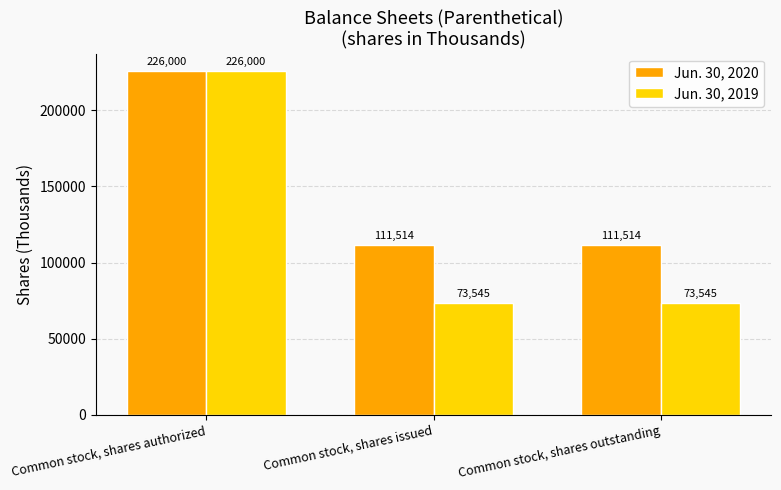

What is the average value of the Jun. 30, 2019 series?

124363